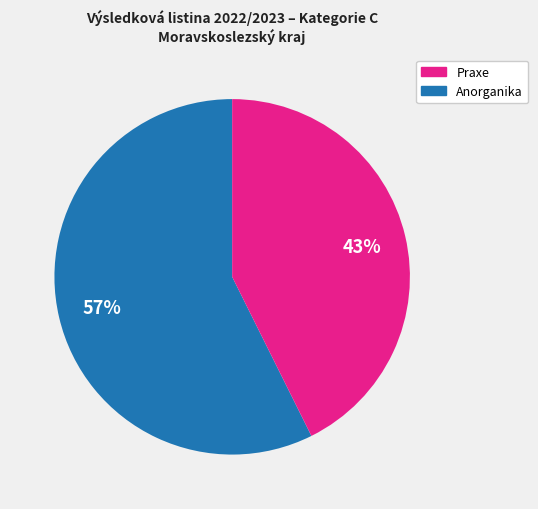

How many slices are in this pie chart?

2